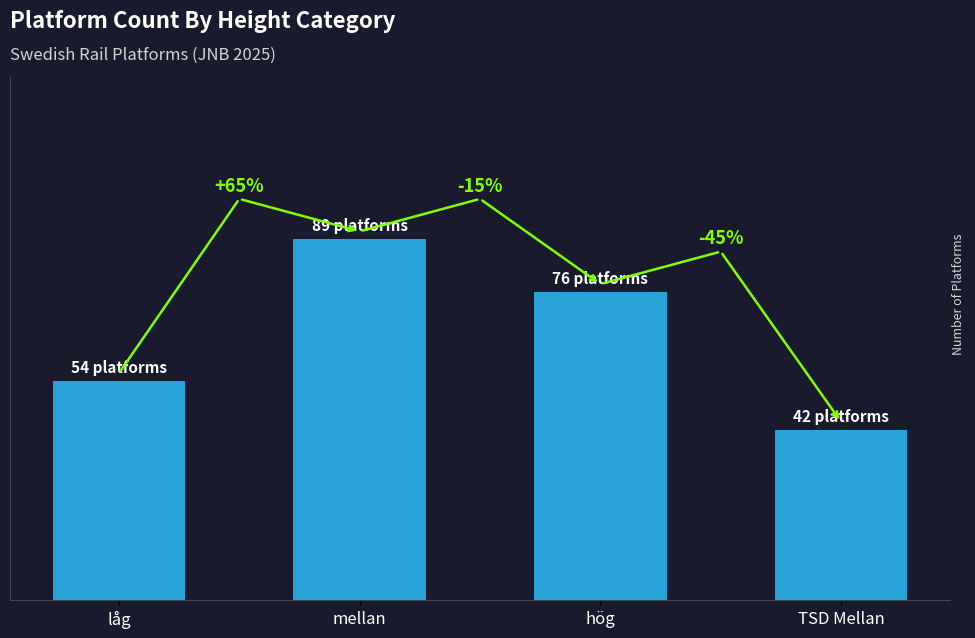

At which category does the chart reach its minimum across all series?

TSD Mellan